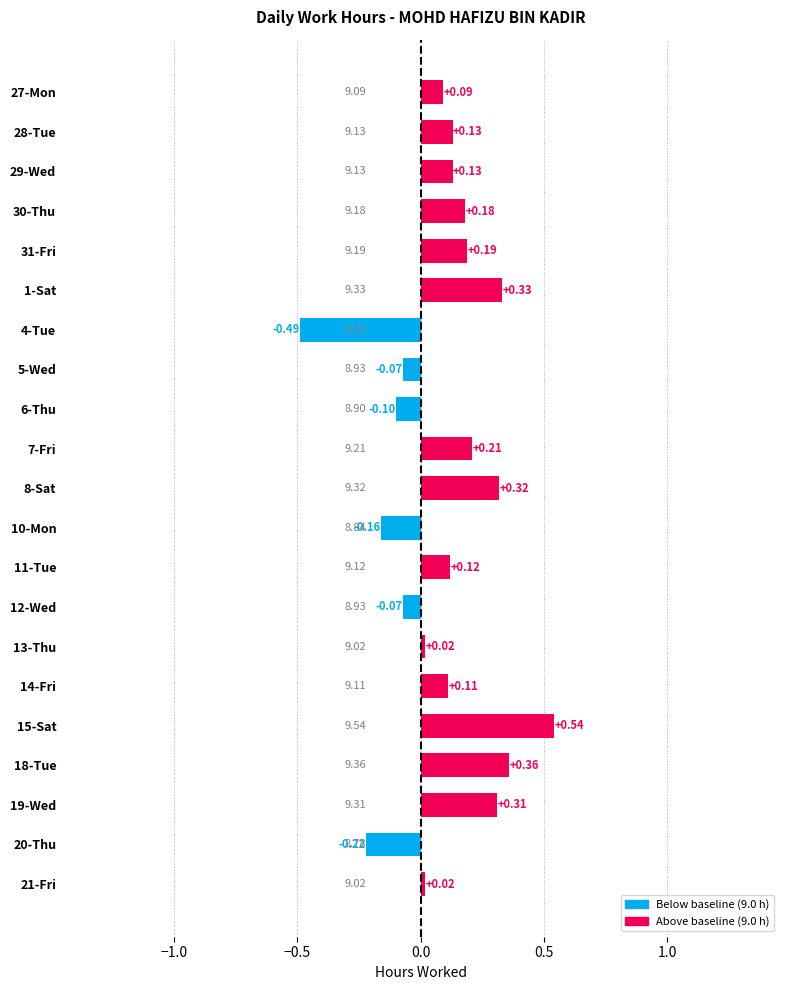

What is the difference between the maximum and minimum values?

1.0